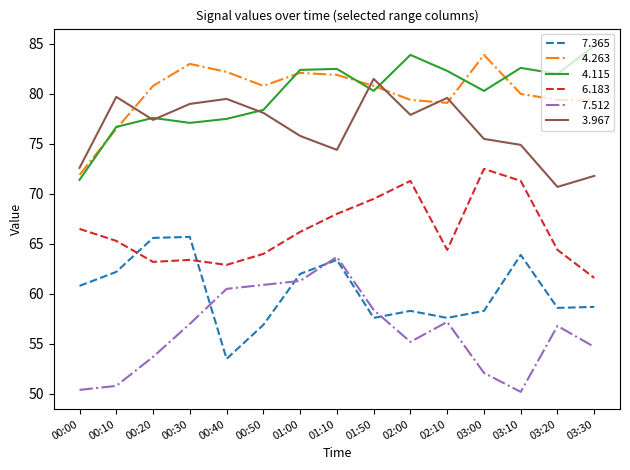

What position from the right is 03:30?

1